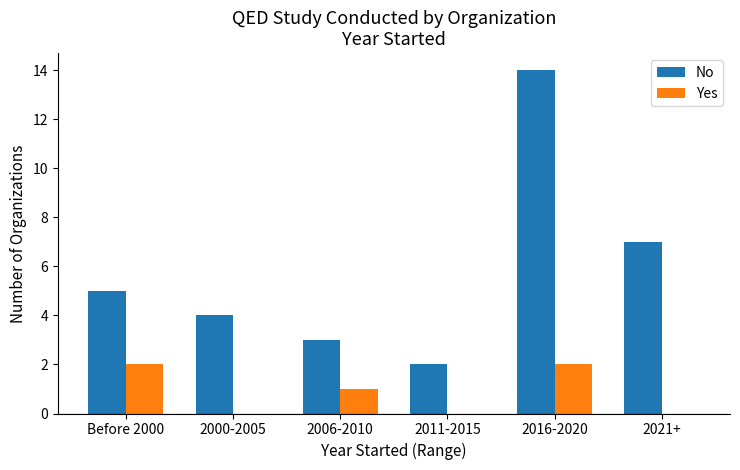

What is the difference between the No values at 2021+ and 2000-2005?

3